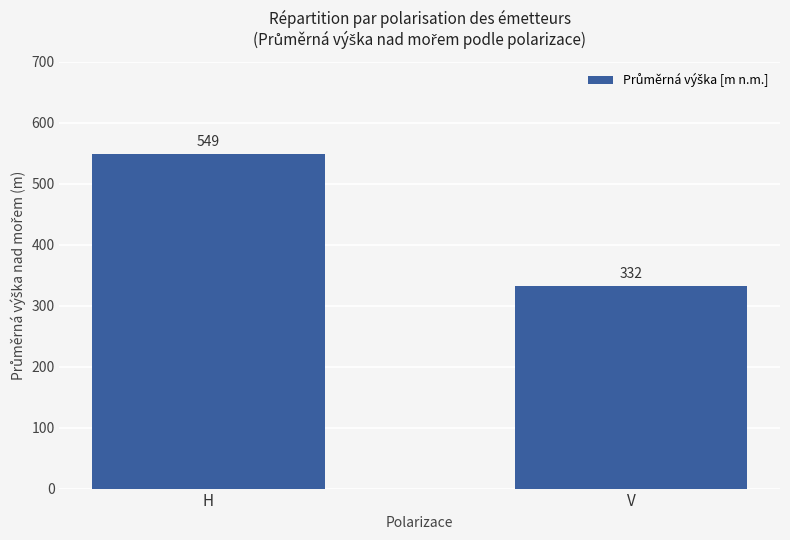

Count the number of data series in this chart.

1